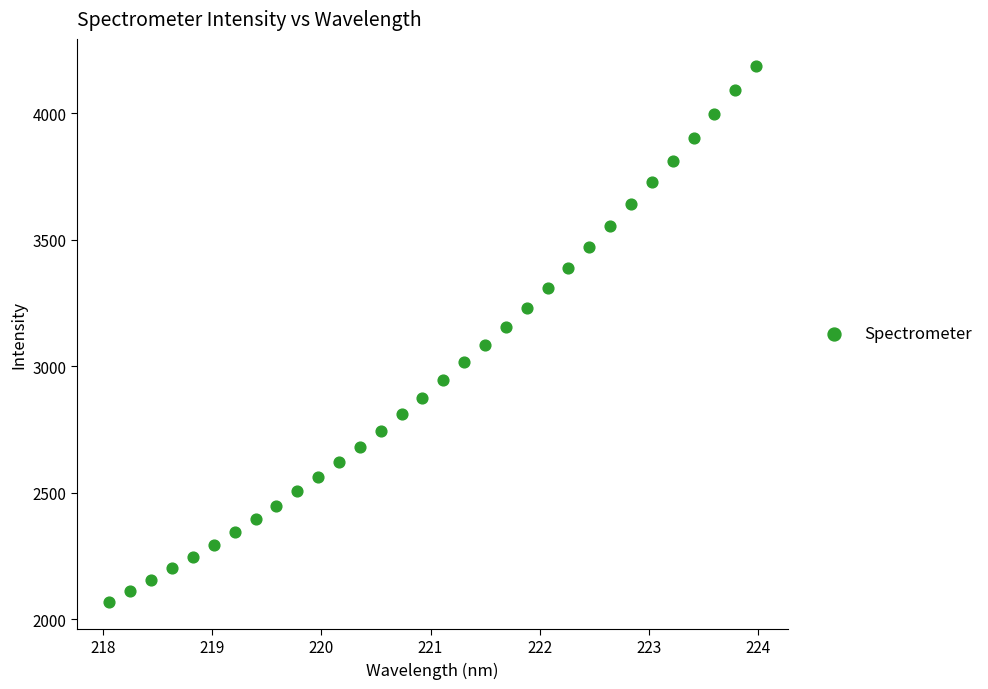

What is the range of X values (max minus min)?

5.9